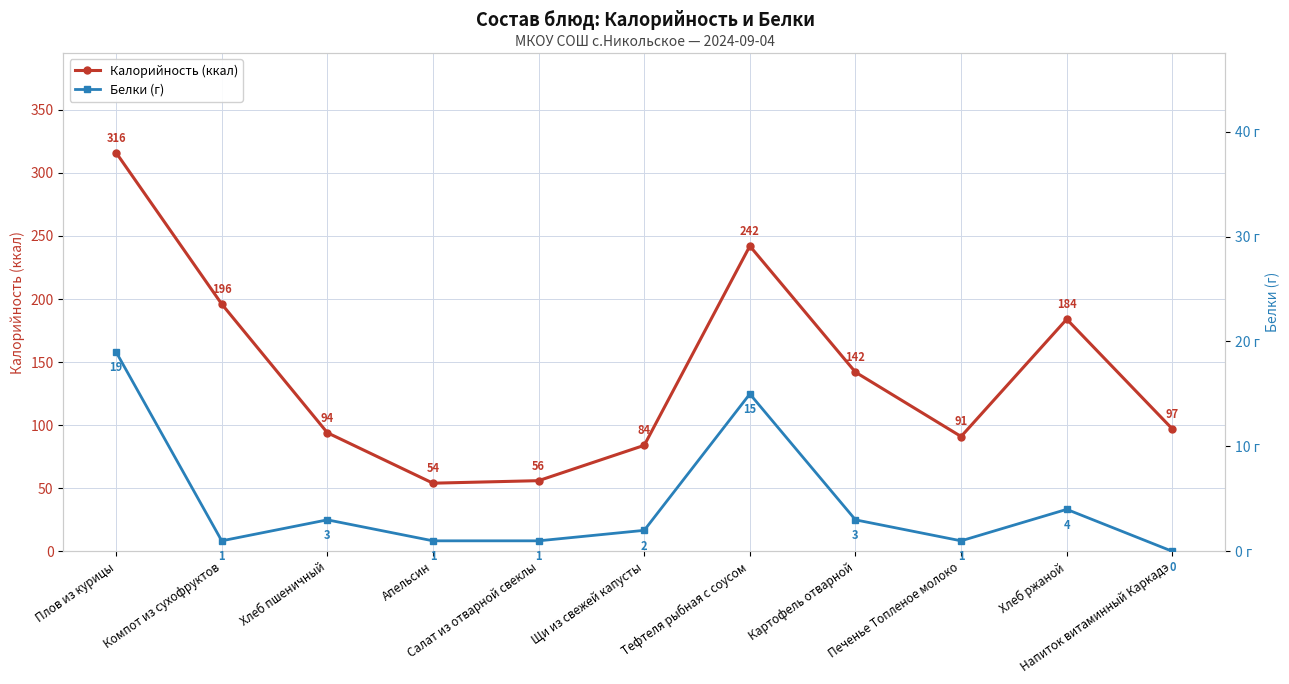

What is the difference between the maximum and minimum values in the Белки (г) series?

19